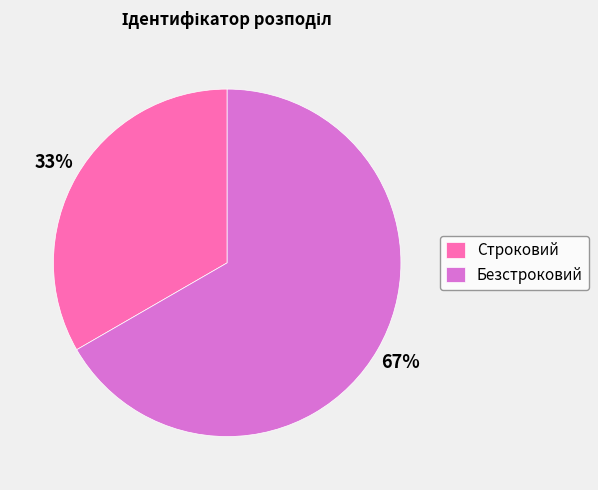

Which slice is the smallest?

Строковий